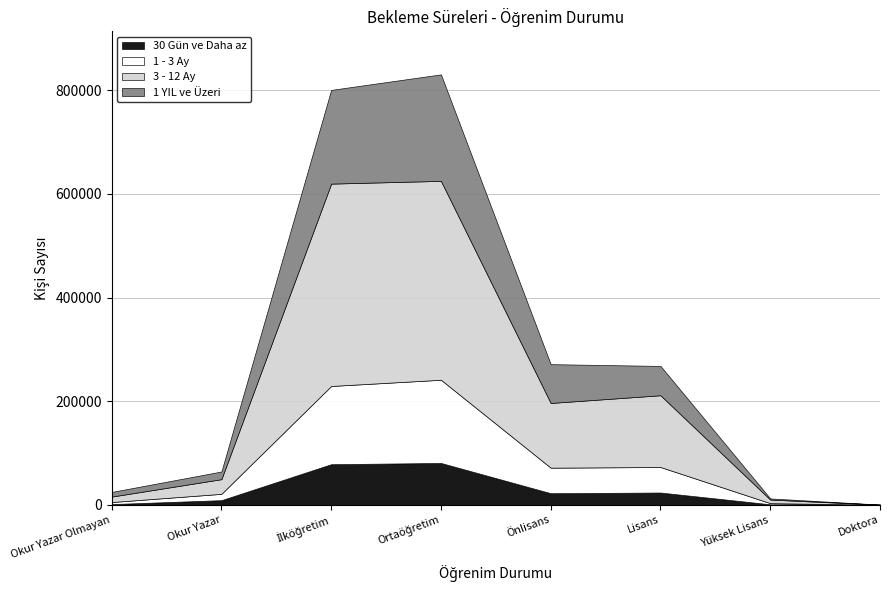

What is the maximum value shown in the chart?

390376